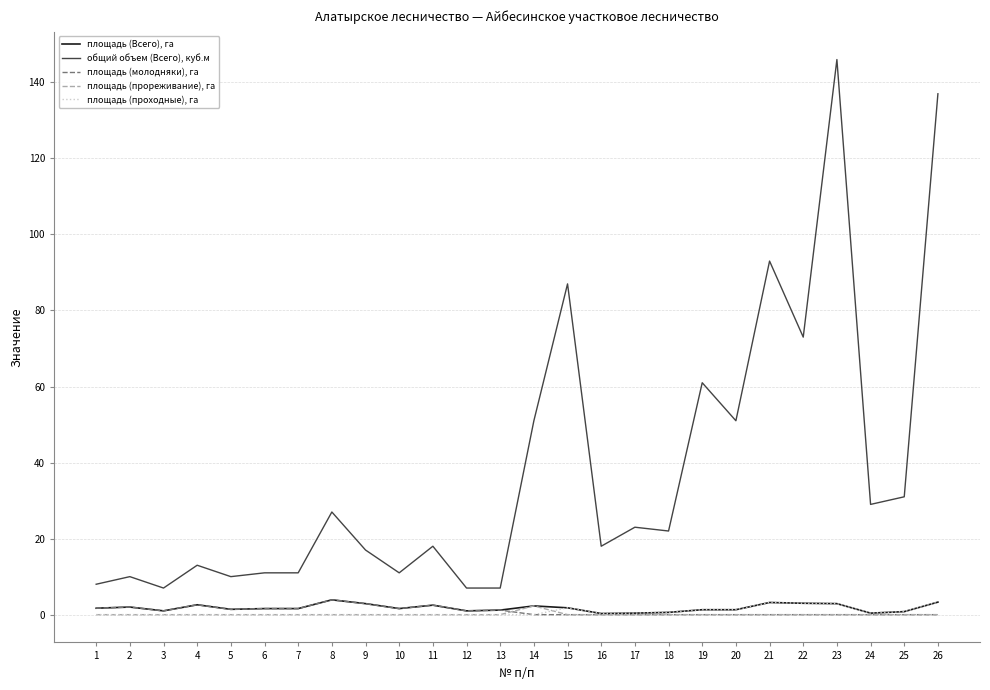

What is the maximum value shown in the chart?

146.0